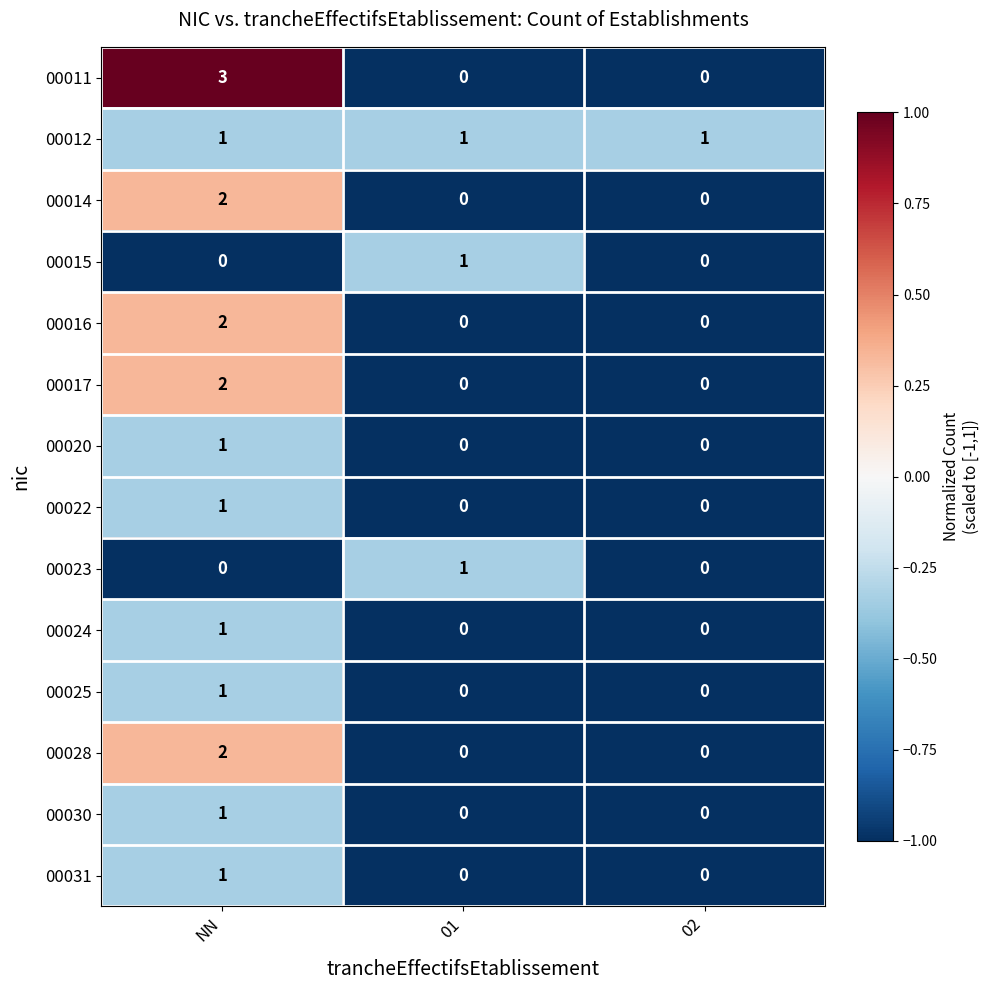

How many 00016 values are between 0 and 2?

3